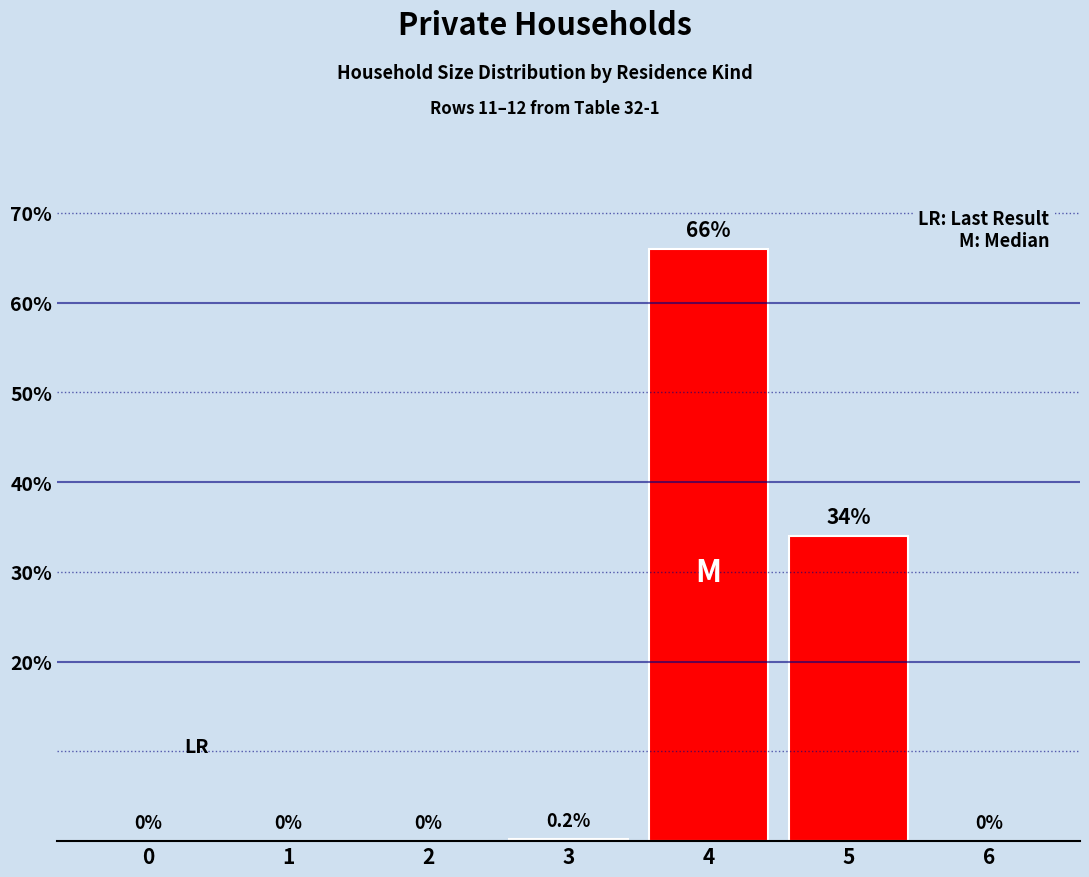

Which label corresponds to the largest value in the chart?

4